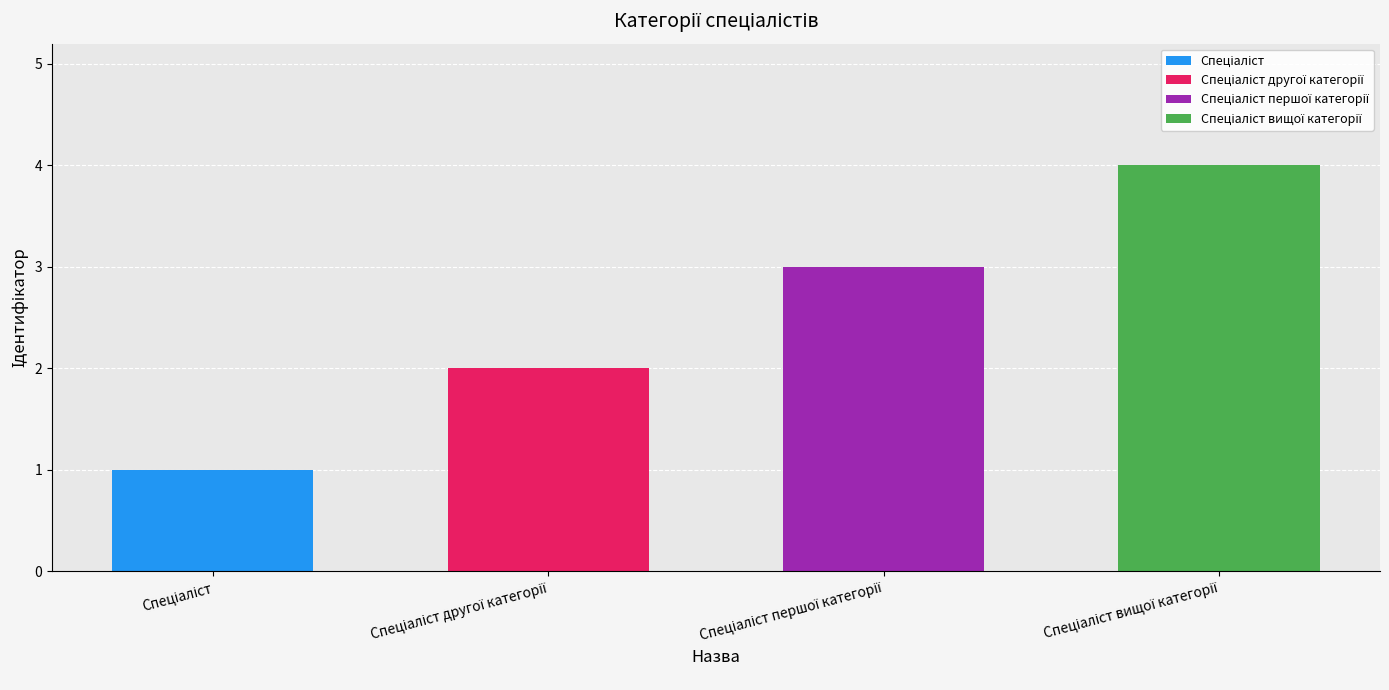

What is the difference between the maximum and minimum values?

3